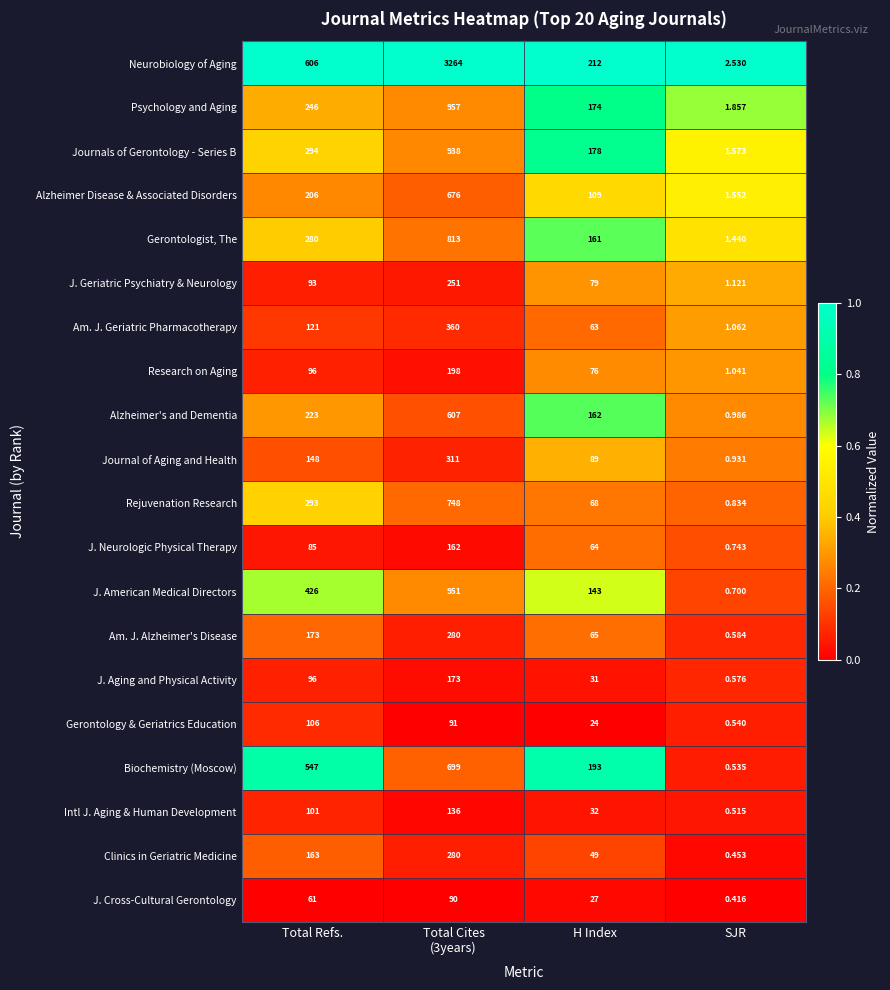

At which label is Alzheimer's and Dementia closest to 303?

Total Refs.